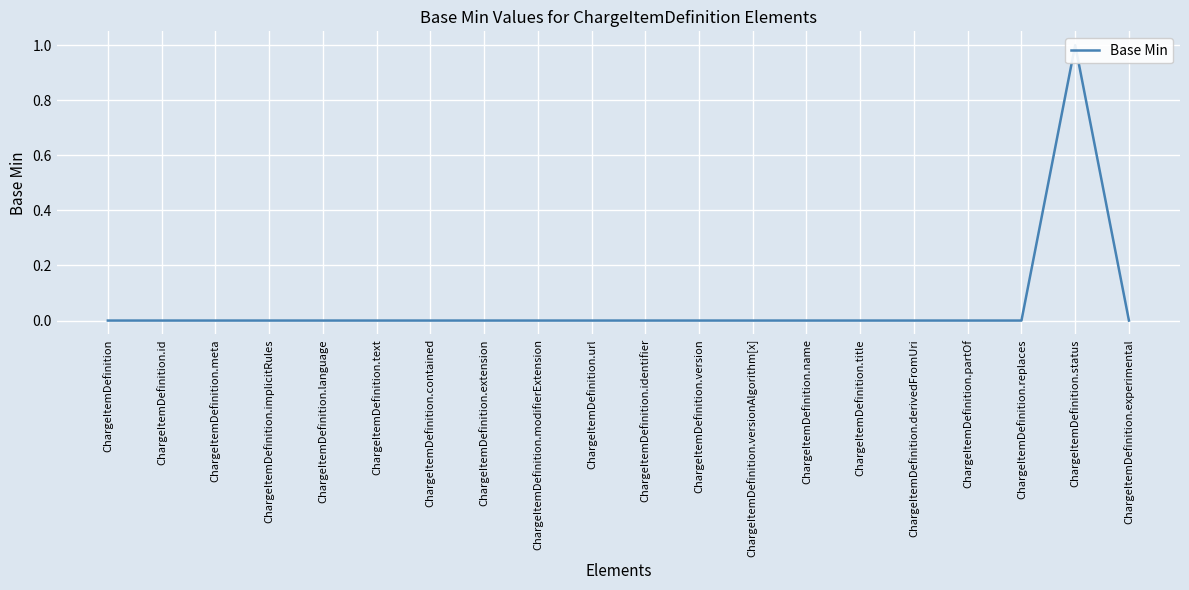

Between ChargeItemDefinition.extension and ChargeItemDefinition.partOf, which is larger?

ChargeItemDefinition.extension